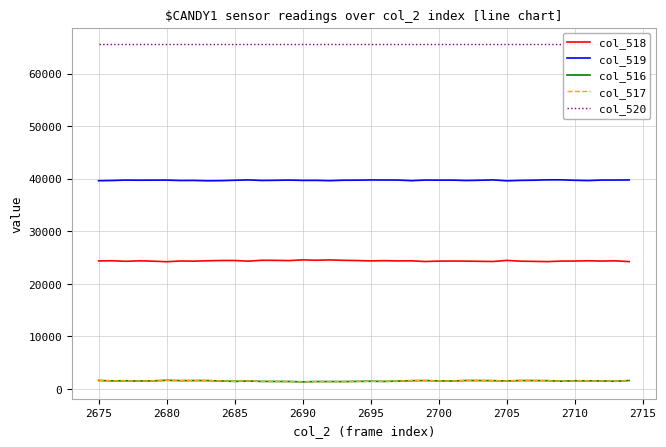

True or false: col_519 and col_517 cross at least once.

False